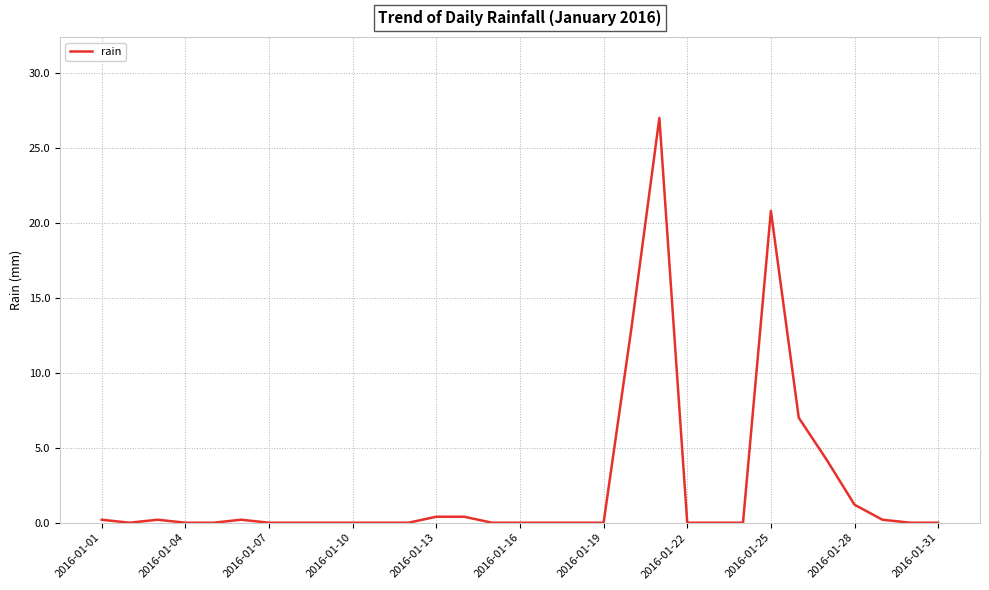

Count the number of categories in the chart.

31